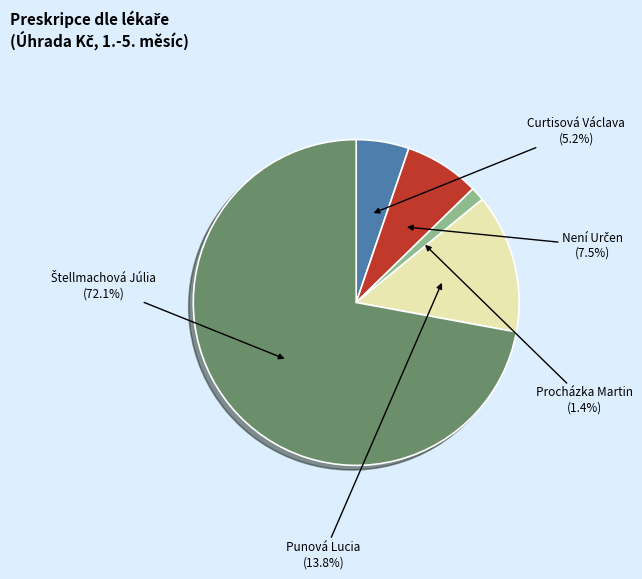

Is there a majority slice in this chart?

Yes